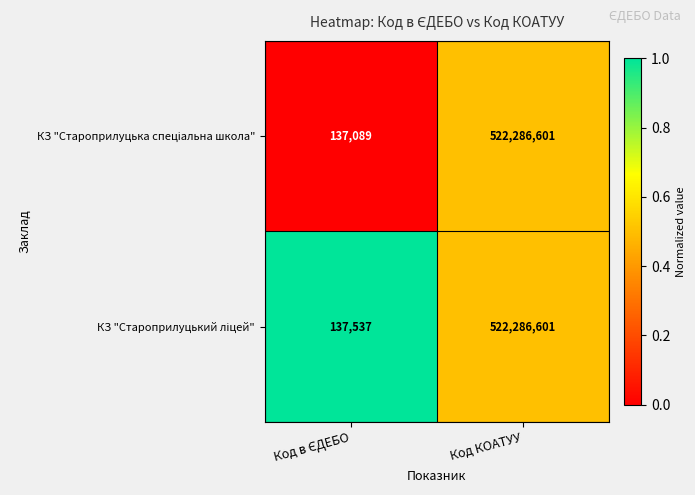

At which category does the chart reach its peak across all series?

Код КОАТУУ